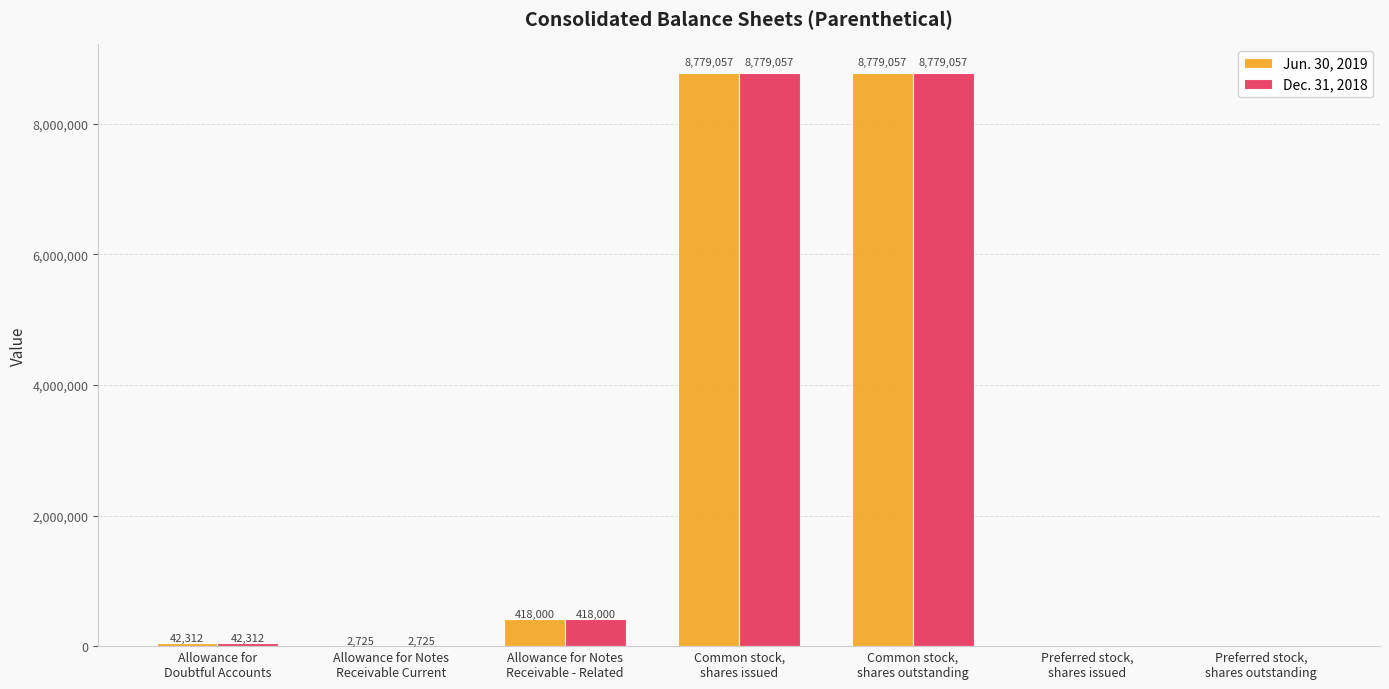

What value does the Jun. 30, 2019 series have at Allowance for
Doubtful Accounts, to the nearest 100?

42300